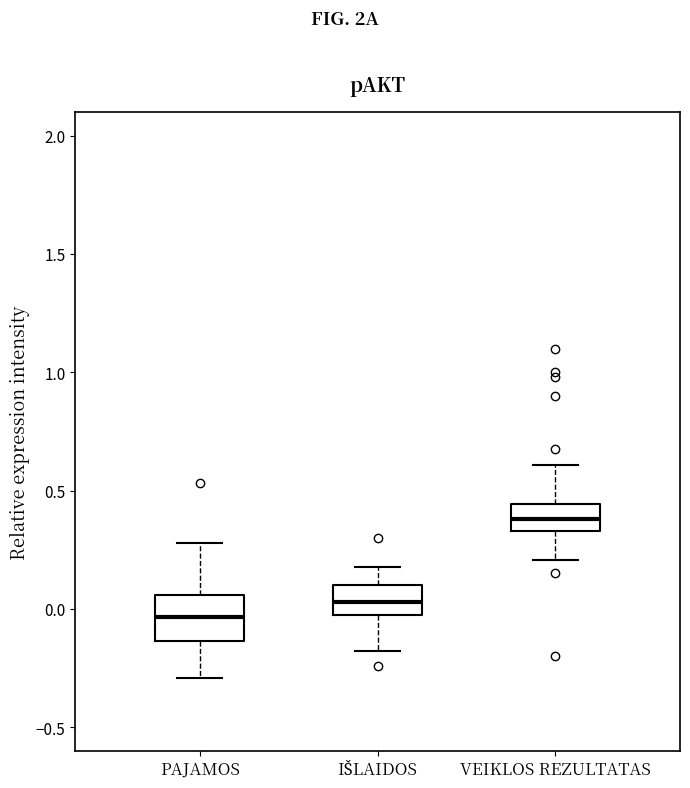

Where does the upper whisker of the box for IŠLAIDOS end on the y-axis? The values are not printed on the chart, so give them approximately, as read against the axis.

0.20